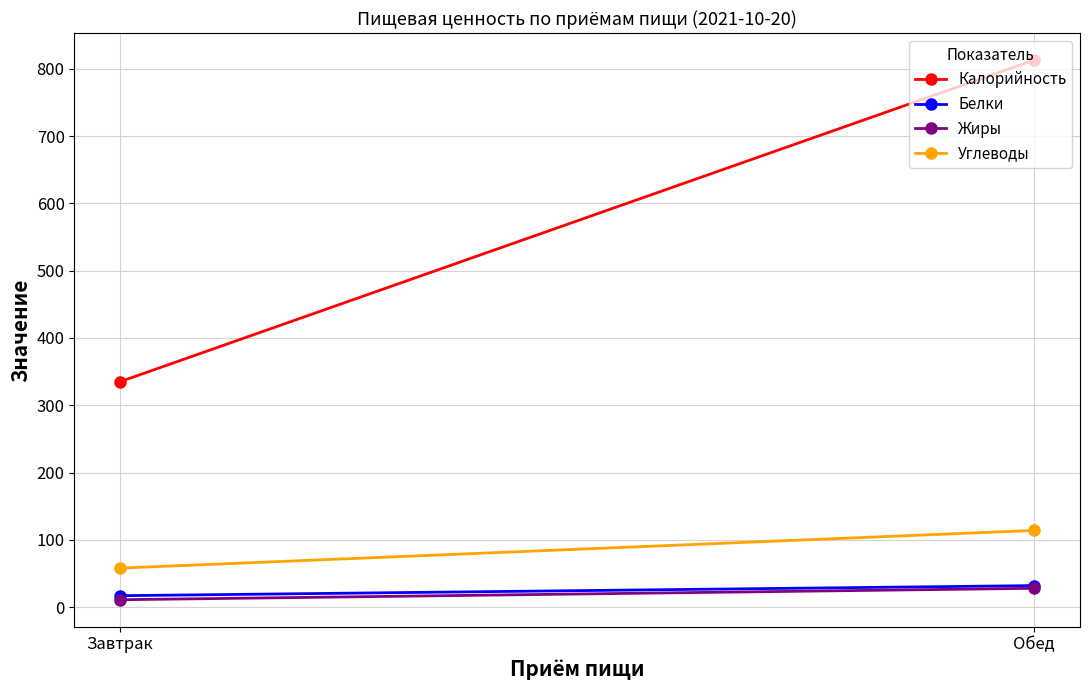

What is the value of the Калорийность point at the 1st from the left?

335